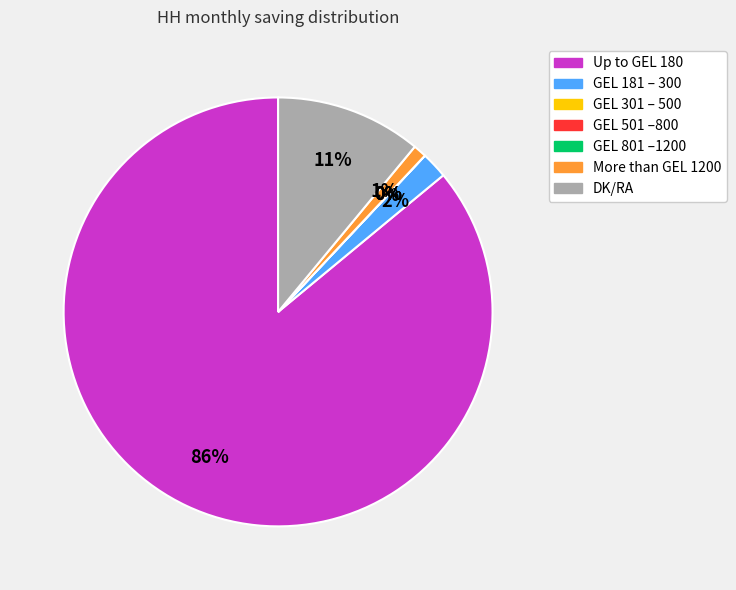

To the nearest percent, what is the difference between the largest and smallest slice percentages?

86%